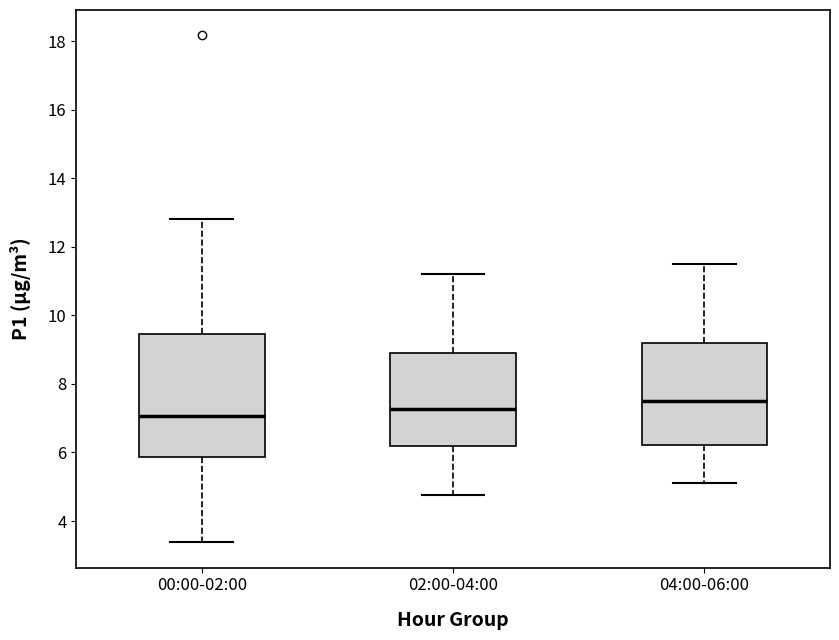

Where is the lower edge of the box for 04:00-06:00 on the y-axis? The values are not printed on the chart, so give them approximately, as read against the axis.

6.2